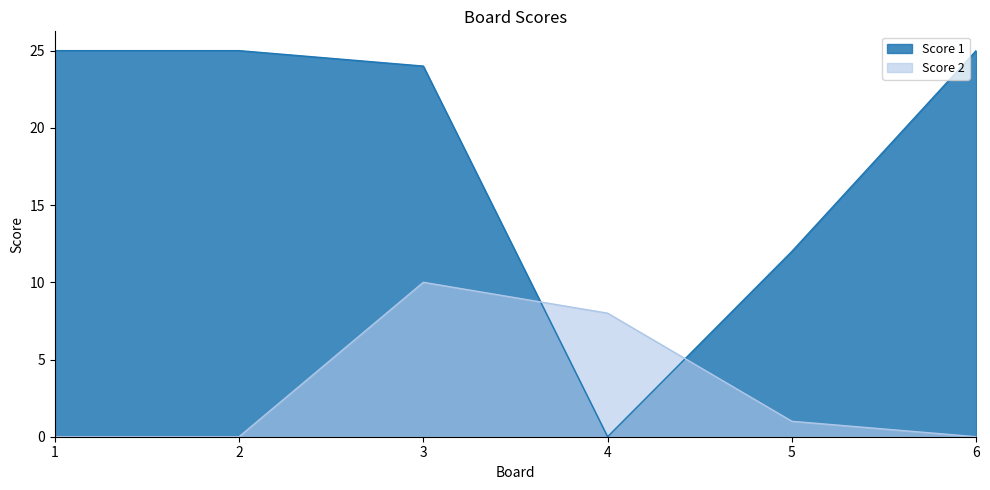

Which category has the highest value across all series?

1